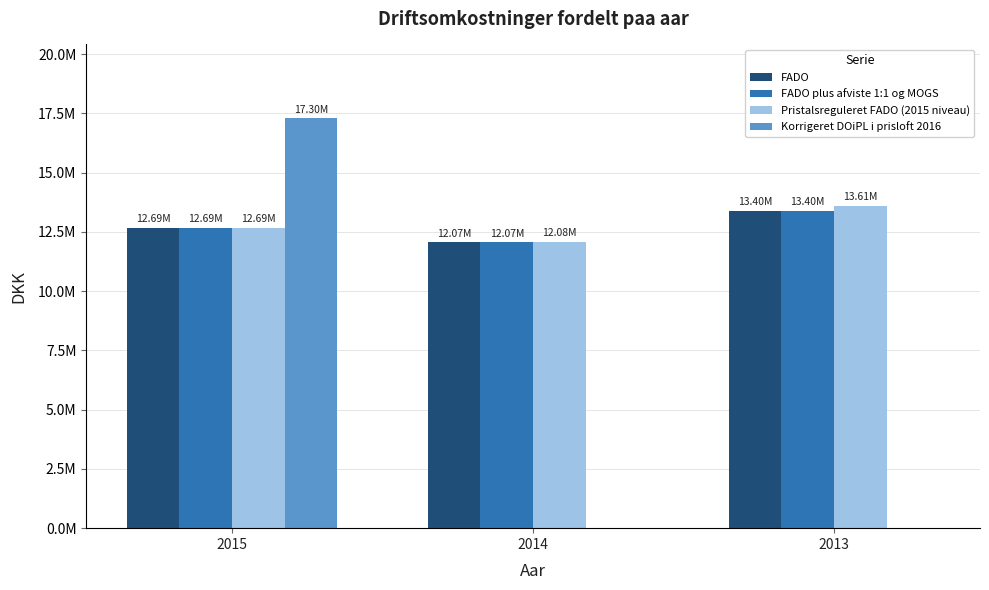

Rank the categories by Pristalsreguleret FADO (2015 niveau) value from lowest to highest.

2014, 2015, 2013